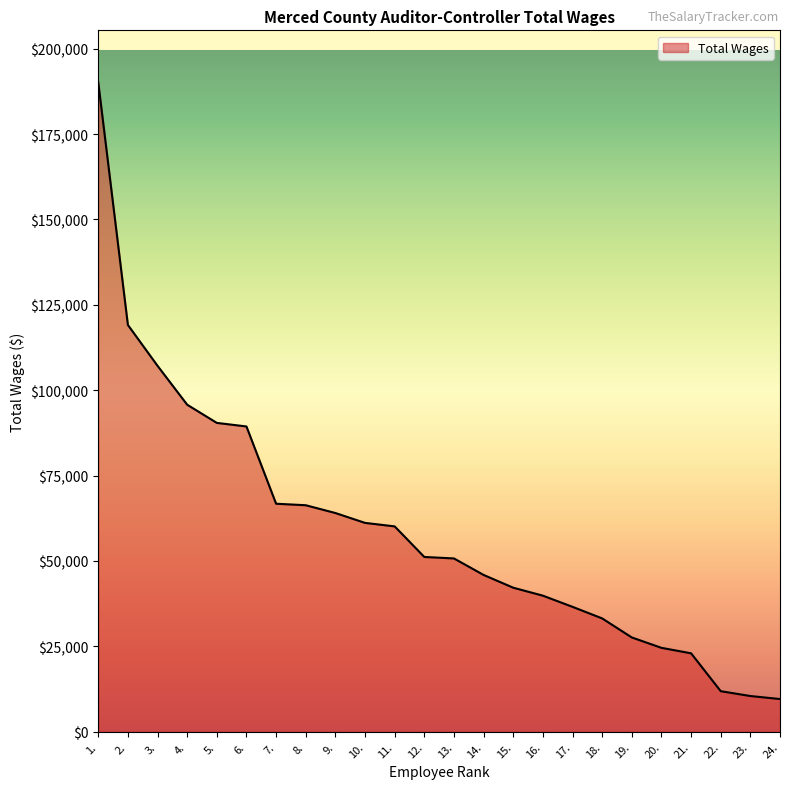

What is the smallest value displayed?

9538